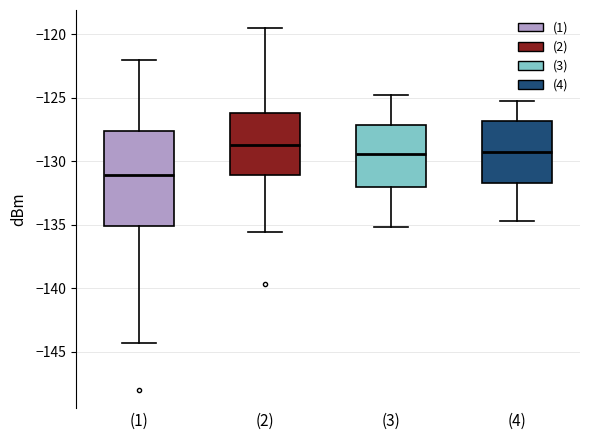

Reading left to right, read every box against the y-axis: the position of its median line, the range the box covers, and the ends of its whiskers. The values are not printed on the chart, so give them approximately, as read against the axis.

(1): median -131.0, box -135.0 to -127.5, whiskers -144.5 to -122.0
(2): median -128.5, box -131.0 to -126.0, whiskers -135.5 to -119.5
(3): median -129.5, box -132.0 to -127.0, whiskers -135.0 to -125.0
(4): median -129.5, box -131.5 to -127.0, whiskers -134.5 to -125.5